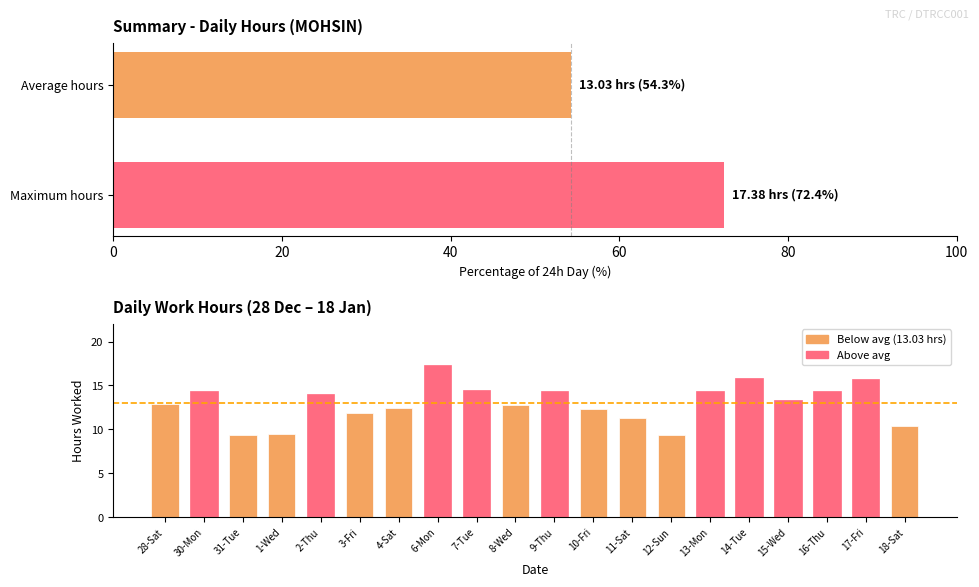

What is the ratio of the value at 15-Wed to the value at 1-Wed?

1.4